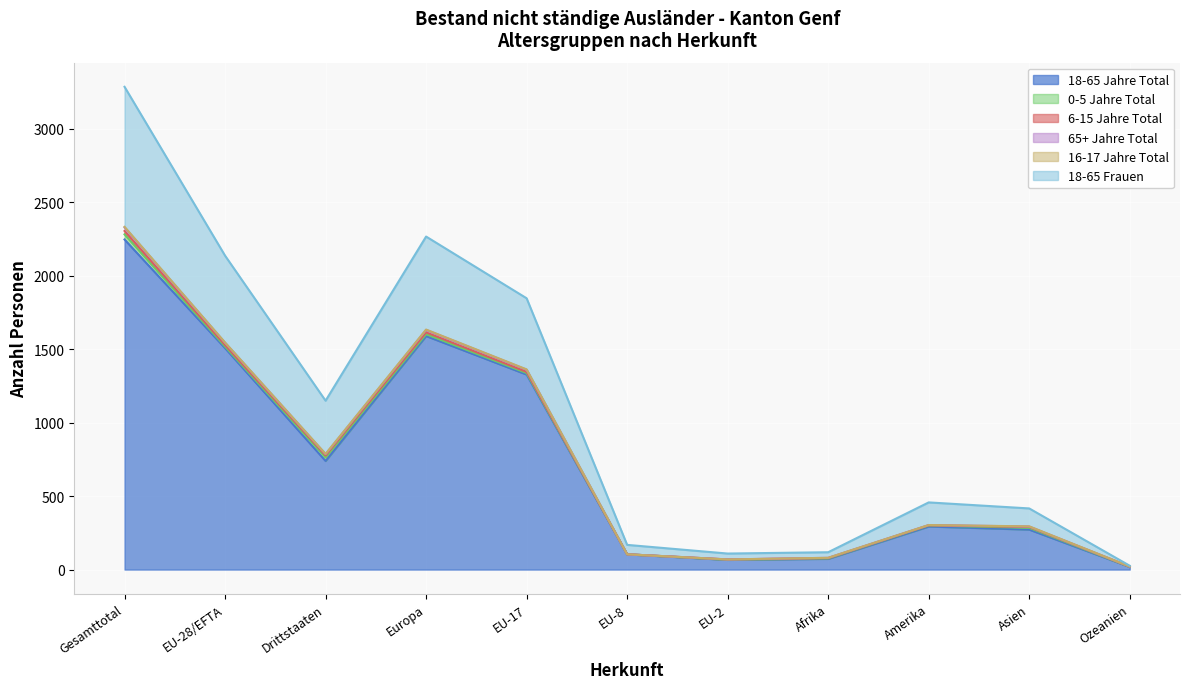

Is the value of 65+ Jahre Total at EU-28/EFTA greater than the value of 18-65 Jahre Total at EU-2?

Yes